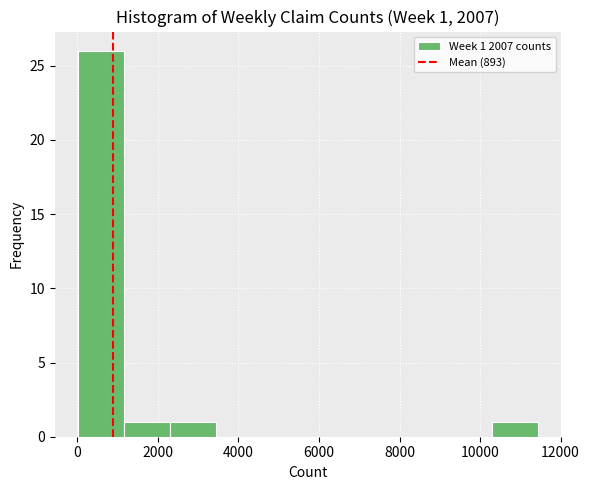

Over which range of the x-axis is the bar tallest?

0 to 1200